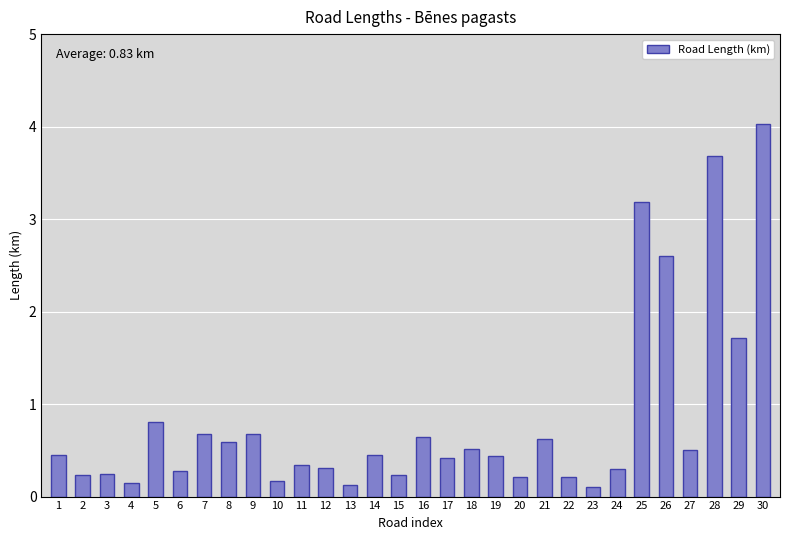

Which label corresponds to the largest value in the chart?

30